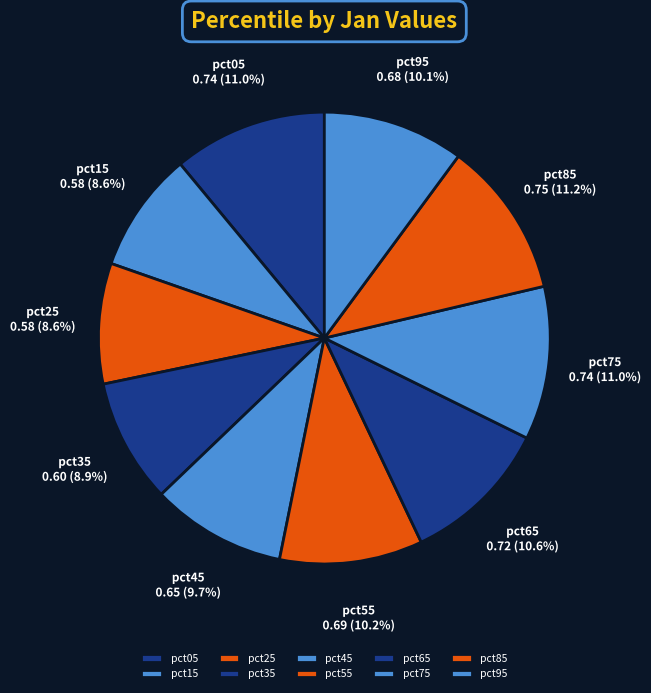

To the nearest percent, what is the difference between the largest and smallest slice percentages?

3%